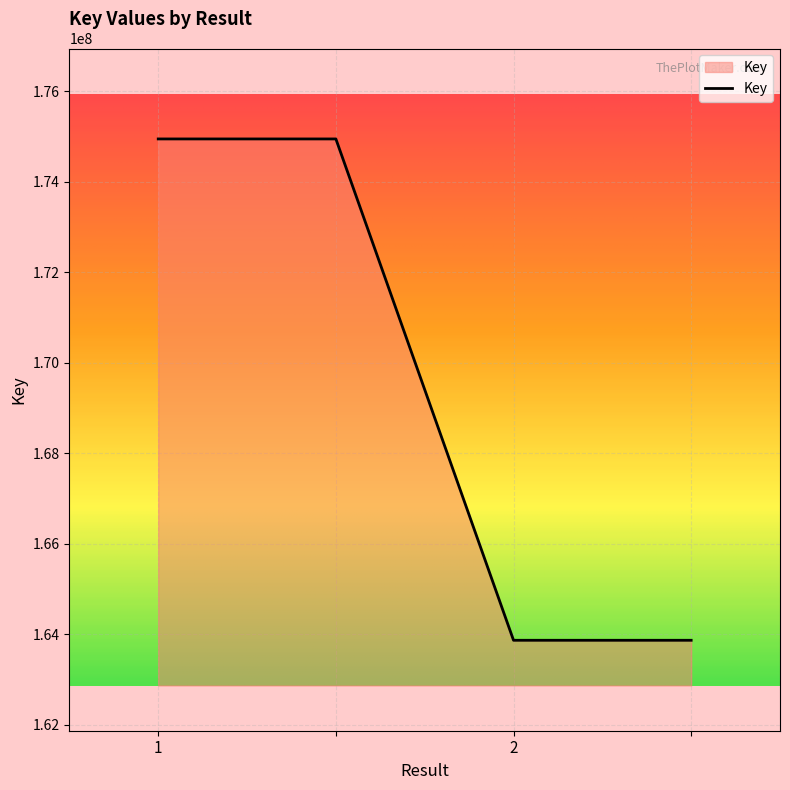

Reading left to right, what are all the values shown in this chart?

174949921	174949921	163863457	163863457